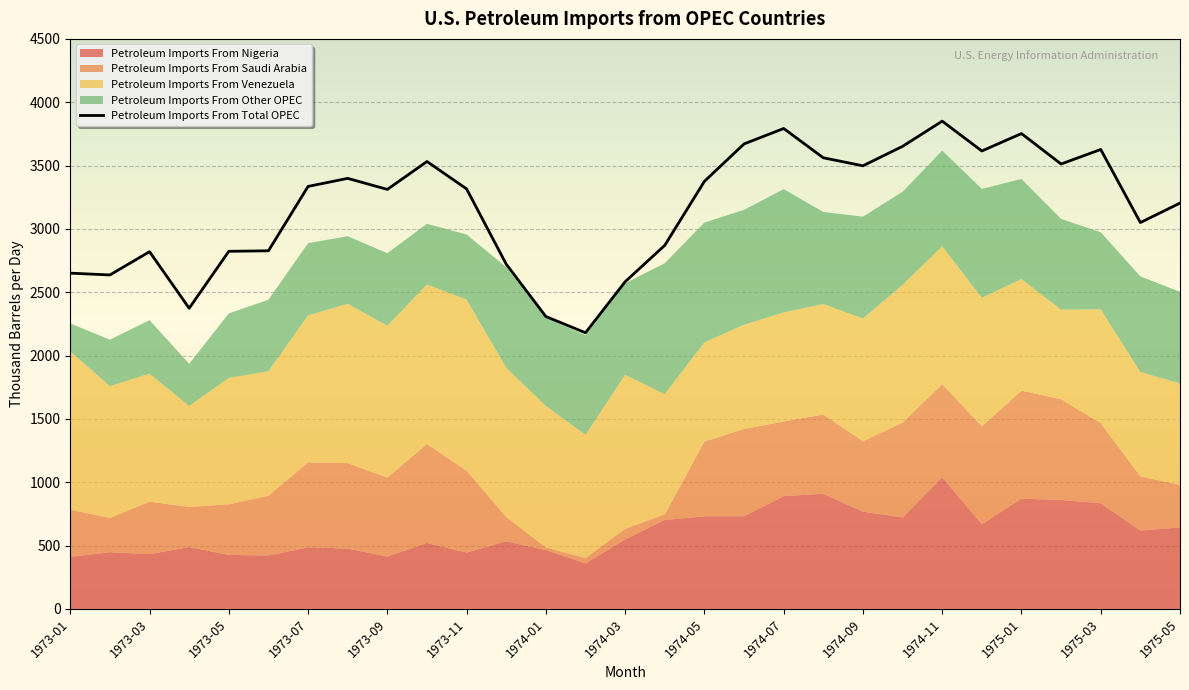

Is it true that Petroleum Imports From Other OPEC equals 422.8 at 1973-03?

True